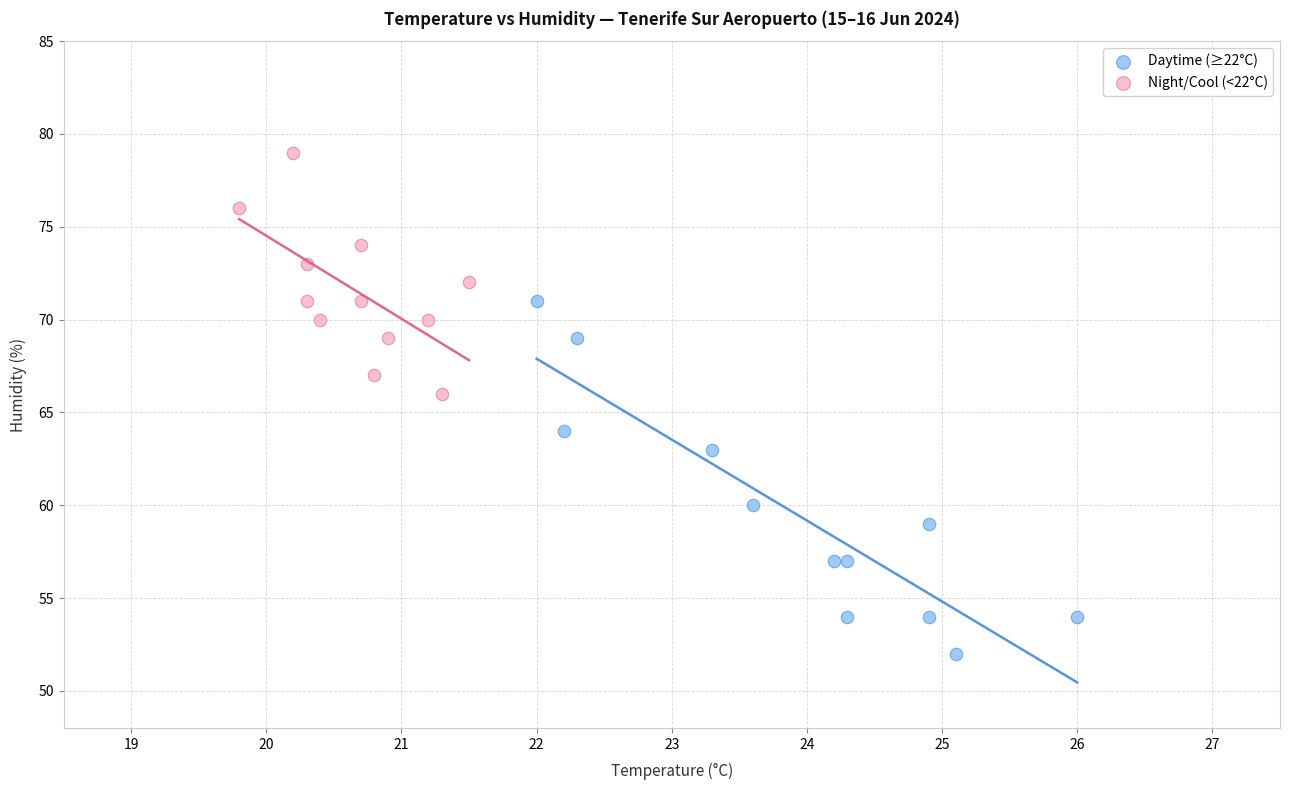

Which series contains the highest Y value?

Night/Cool (<22°C)